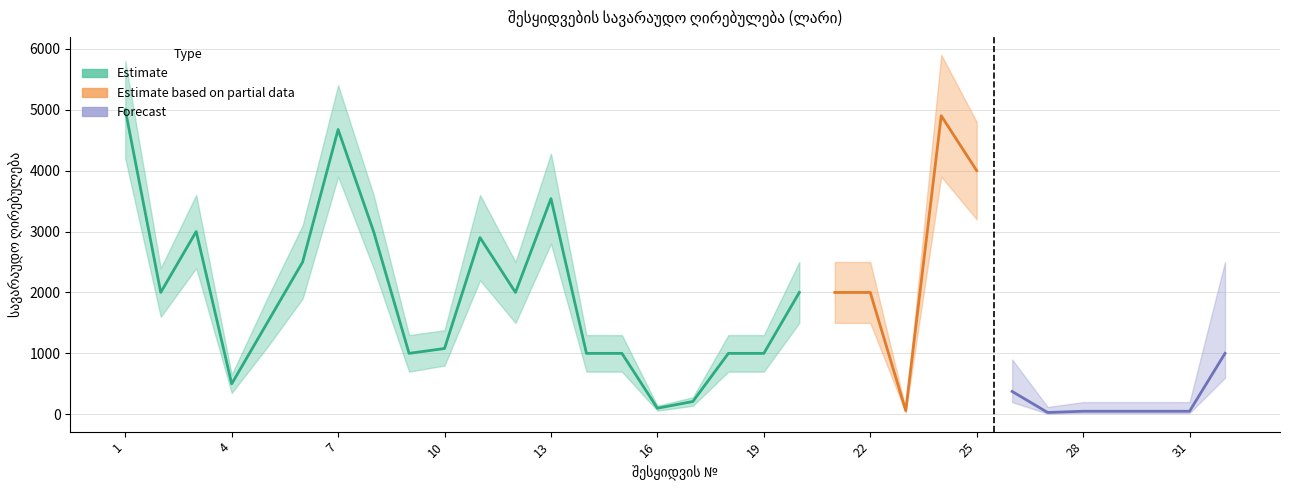

Which label corresponds to the smallest value in the chart?

16